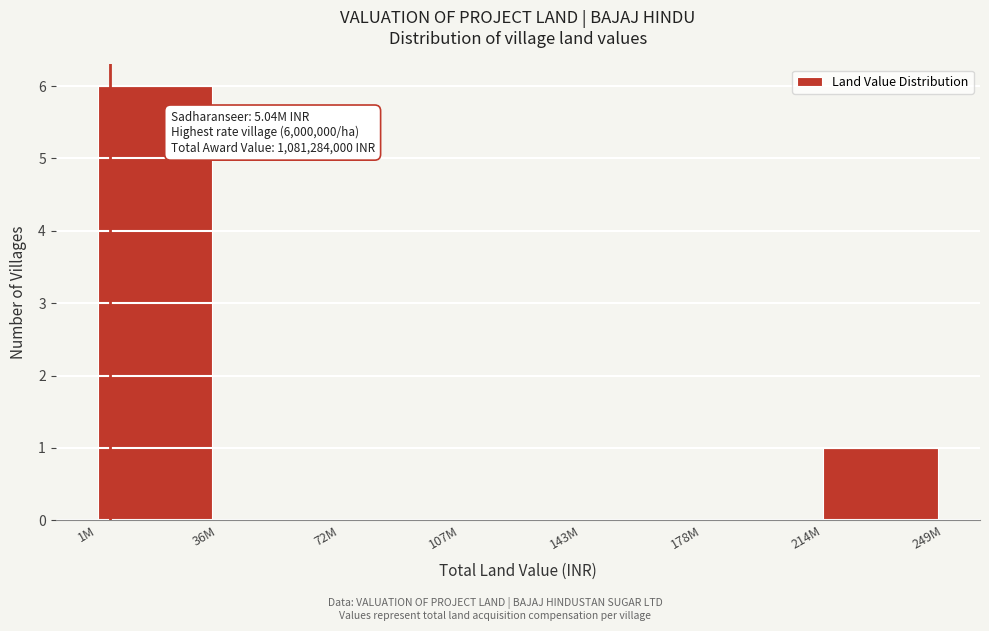

Reading left to right, what are all the values shown in this chart?

1M=6	36M=0	72M=0	107M=0	143M=0	178M=0	214M=1